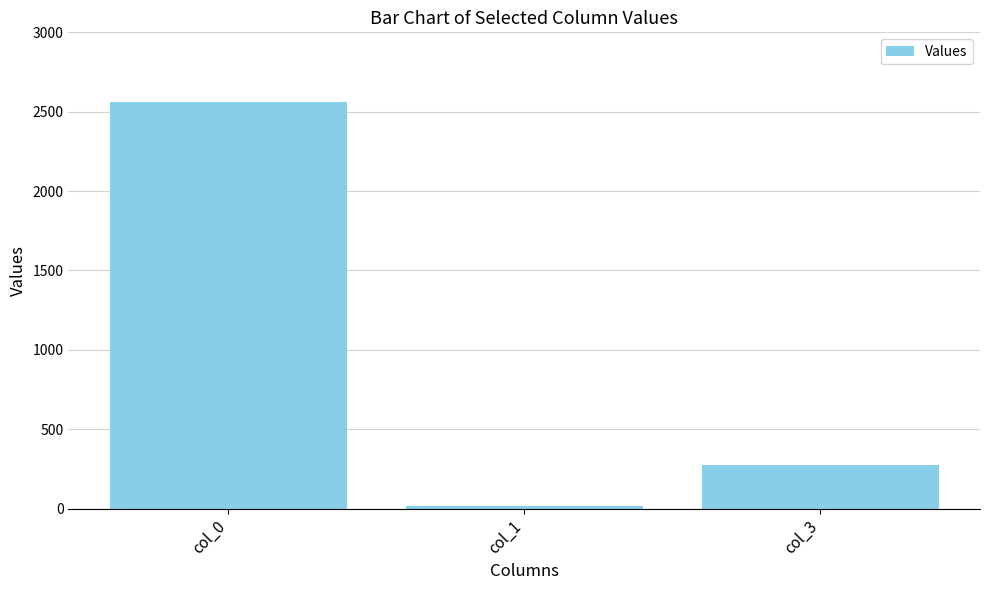

The value at col_3 is 182. True or false?

False